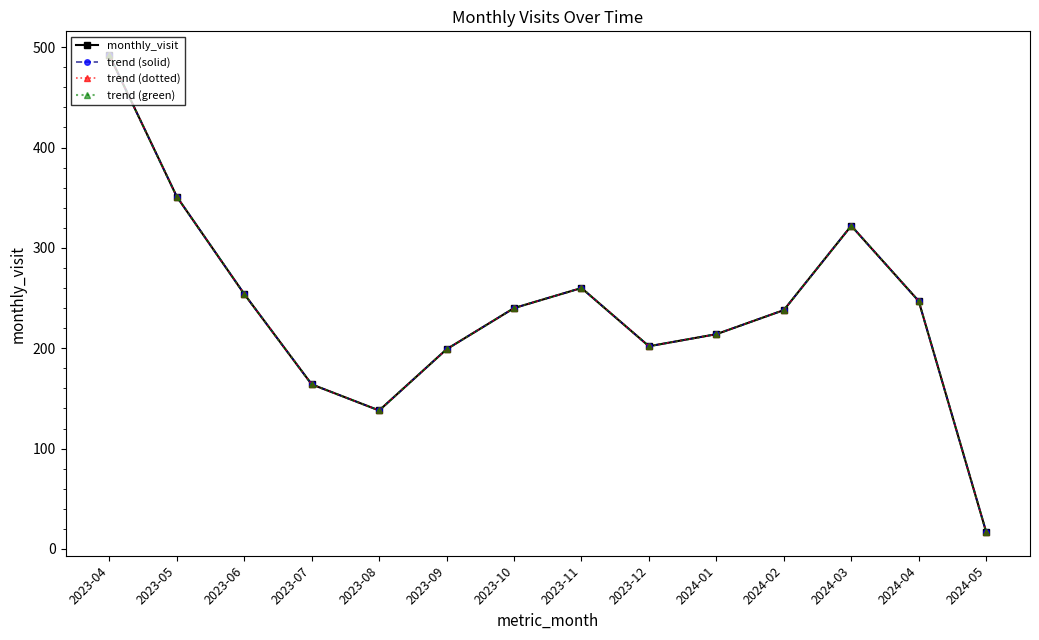

At 2023-09, list the series in order from largest to smallest.

monthly_visit, trend (solid), trend (dotted), trend (green)